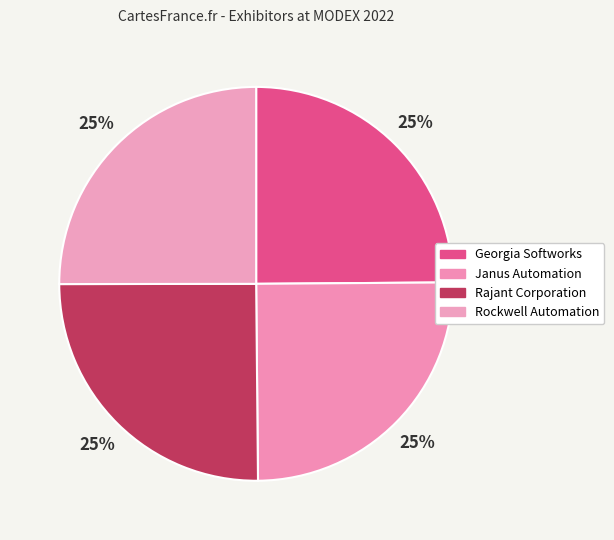

How many slices are in this pie chart?

4